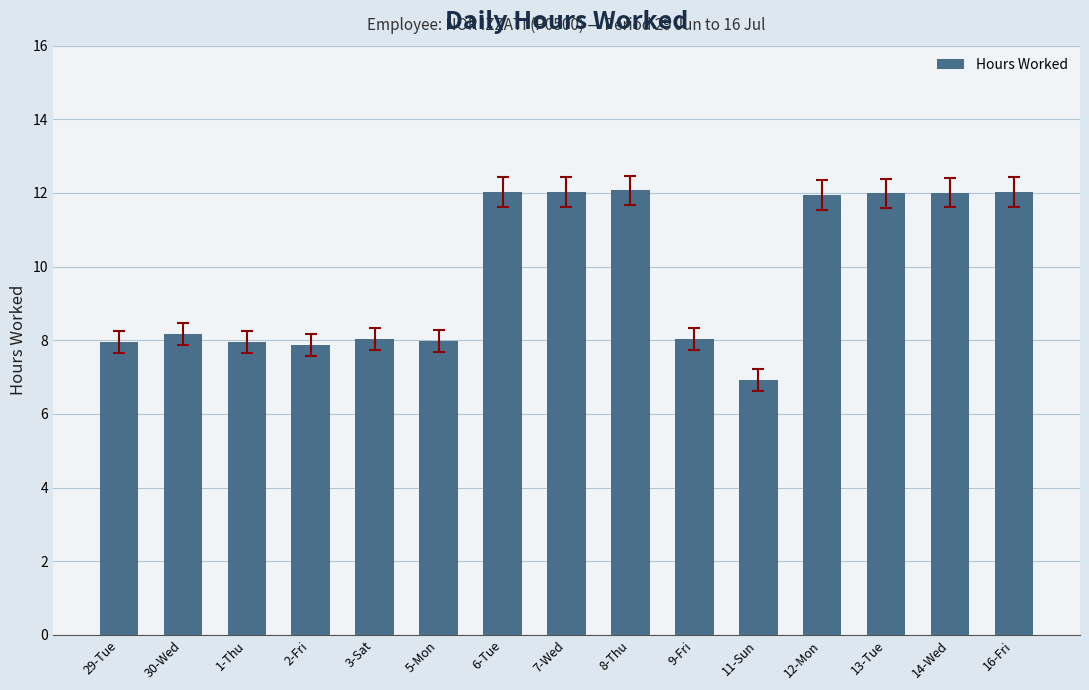

Does the chart contain stacked bars?

No